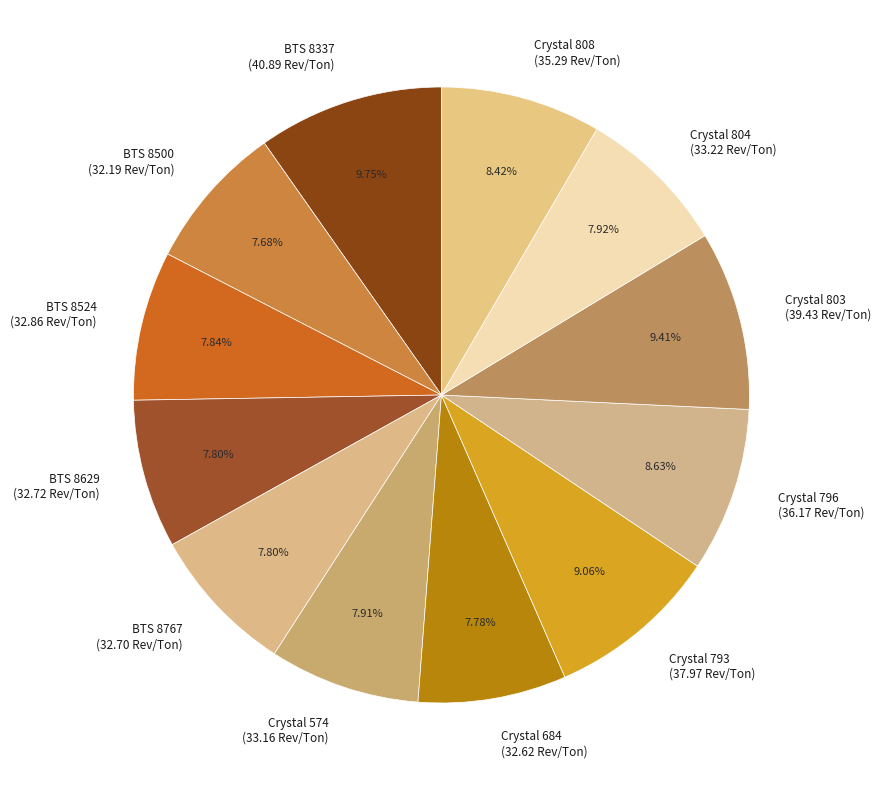

Count the number of slices in the pie.

12